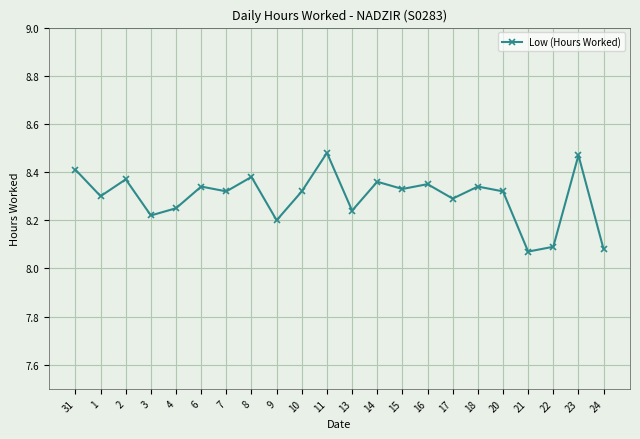

Count the number of data series in this chart.

1